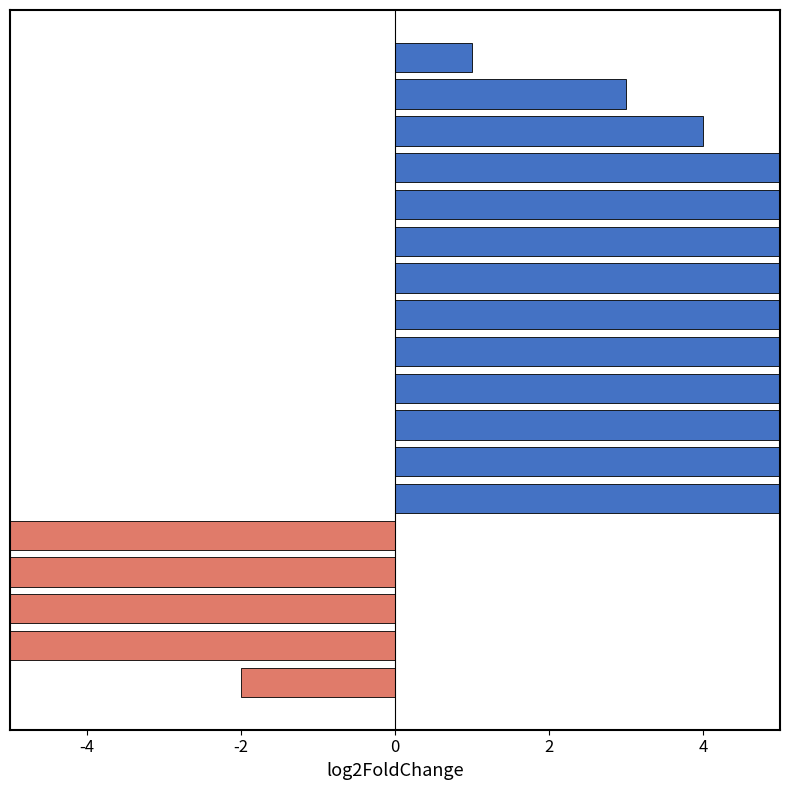

What is the difference between the values at -4 and 4?

9